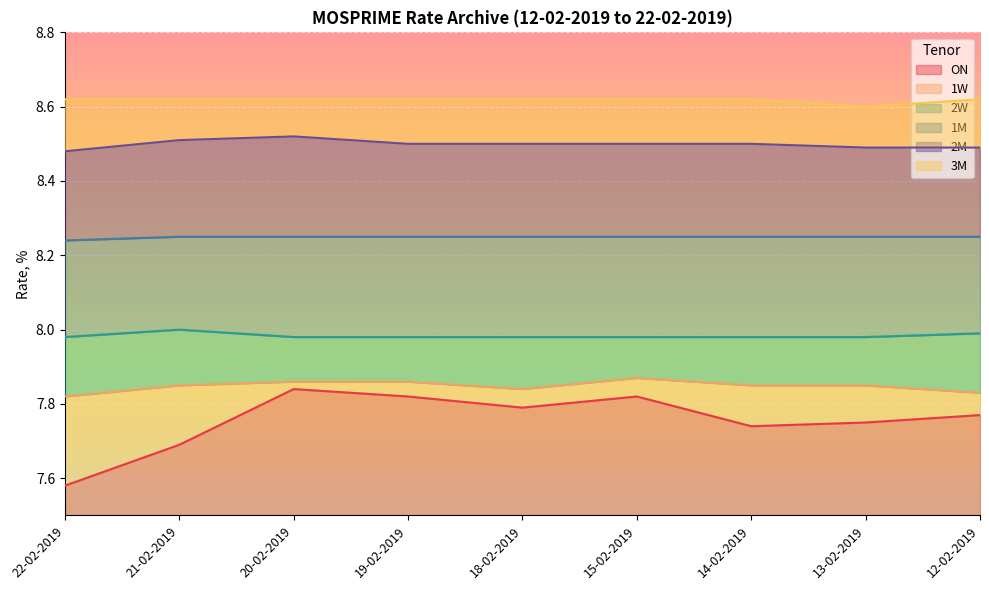

True or false: 1M and 1W cross at least once.

False